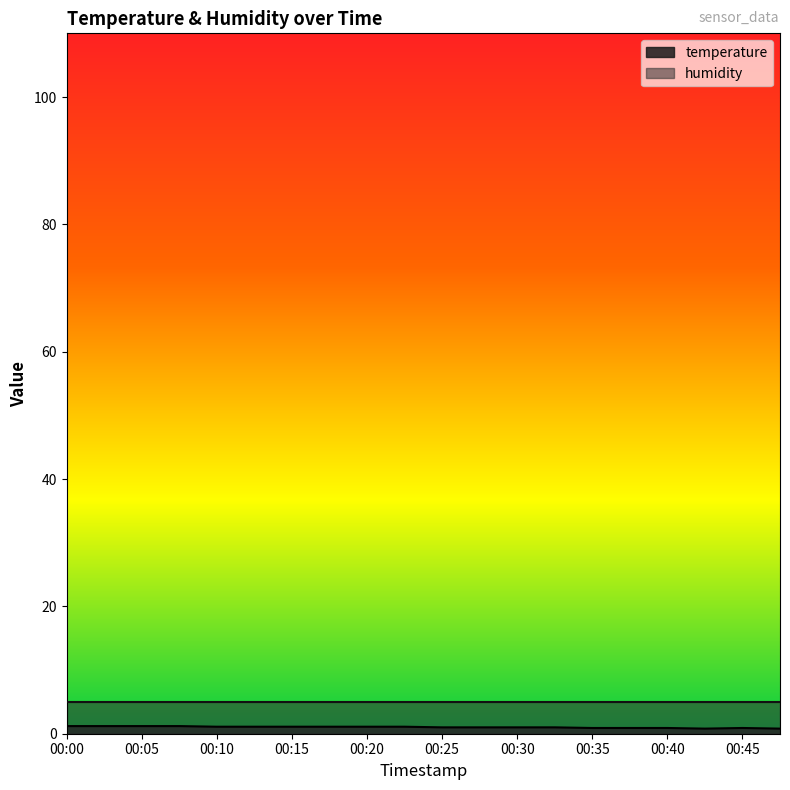

What is the sum of the values at 00:32 and 00:03?

2.2